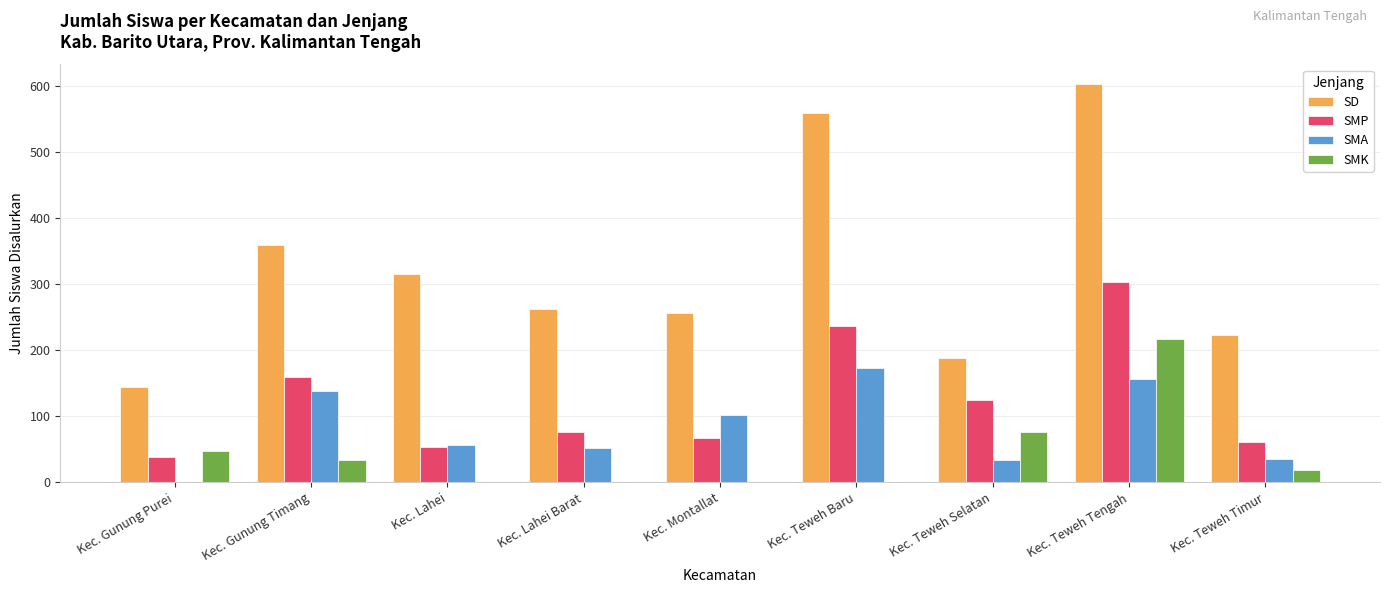

Where does the SD series first go above 263?

Kec. Gunung Timang